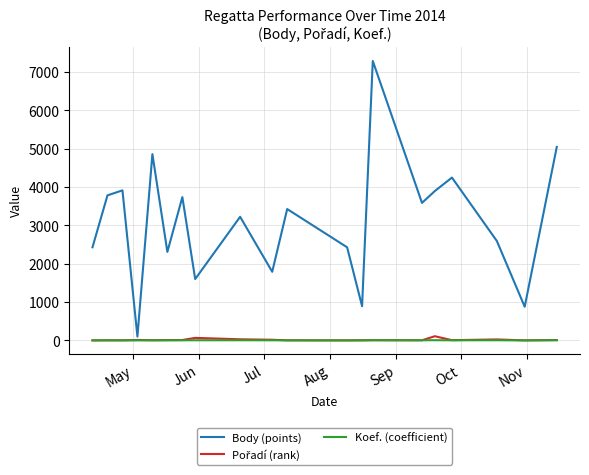

Which series has the widest spread of values?

Body (points)